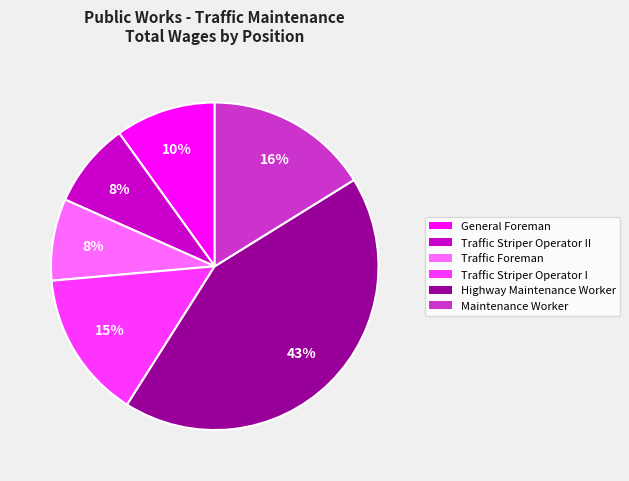

Count the number of slices in the pie.

6